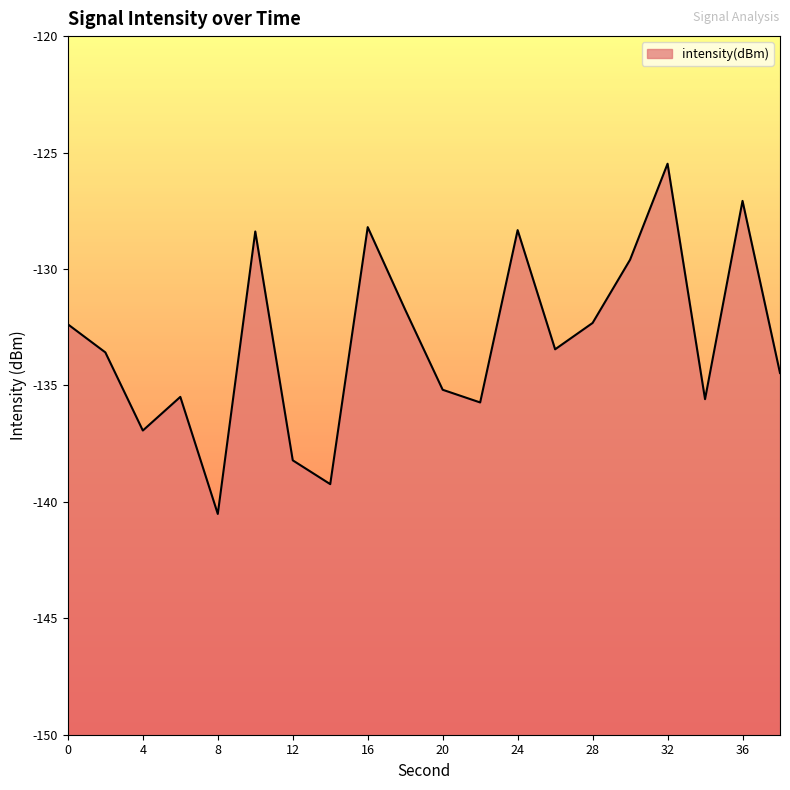

Reading left to right, what are all the values shown in this chart?

-132.4	-133.6	-136.9	-135.5	-140.5	-128.4	-138.2	-139.2	-128.2	-131.7	-135.2	-135.7	-128.3	-133.4	-132.3	-129.6	-125.5	-135.6	-127.1	-134.5